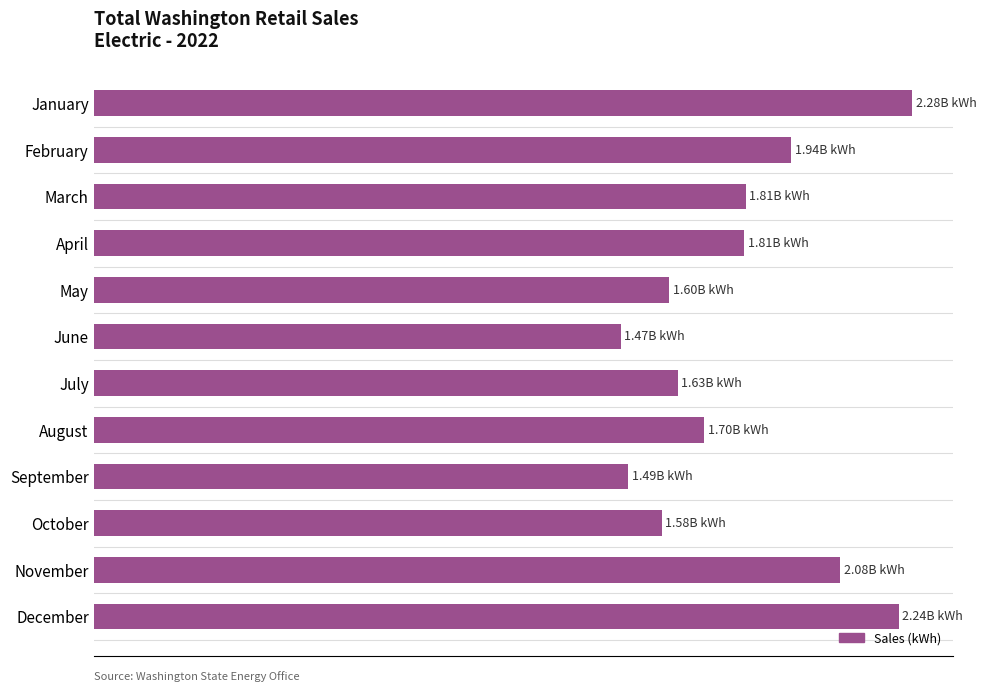

Does the chart contain any negative values?

No